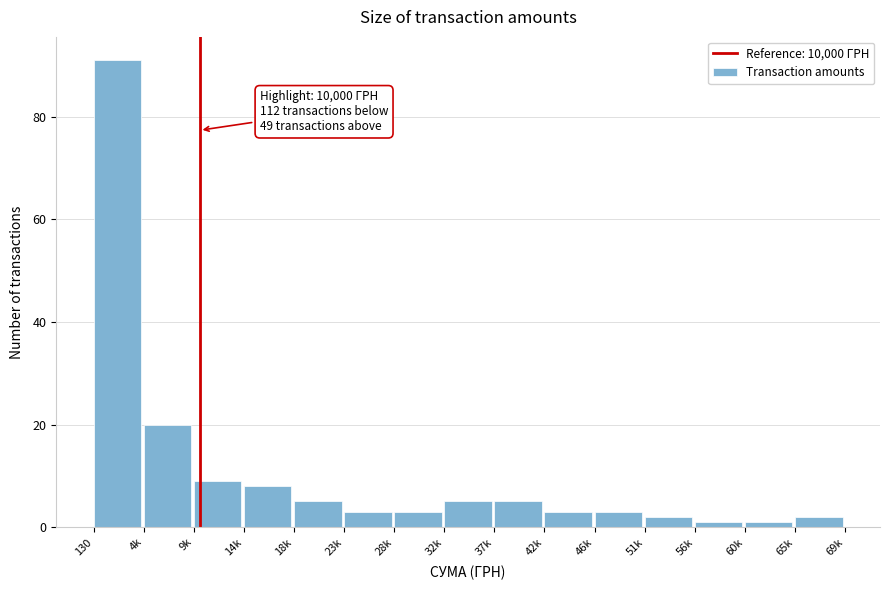

Reading right to left, what are all the values shown in this chart?

2	1	1	2	3	3	5	5	3	3	5	8	9	20	91